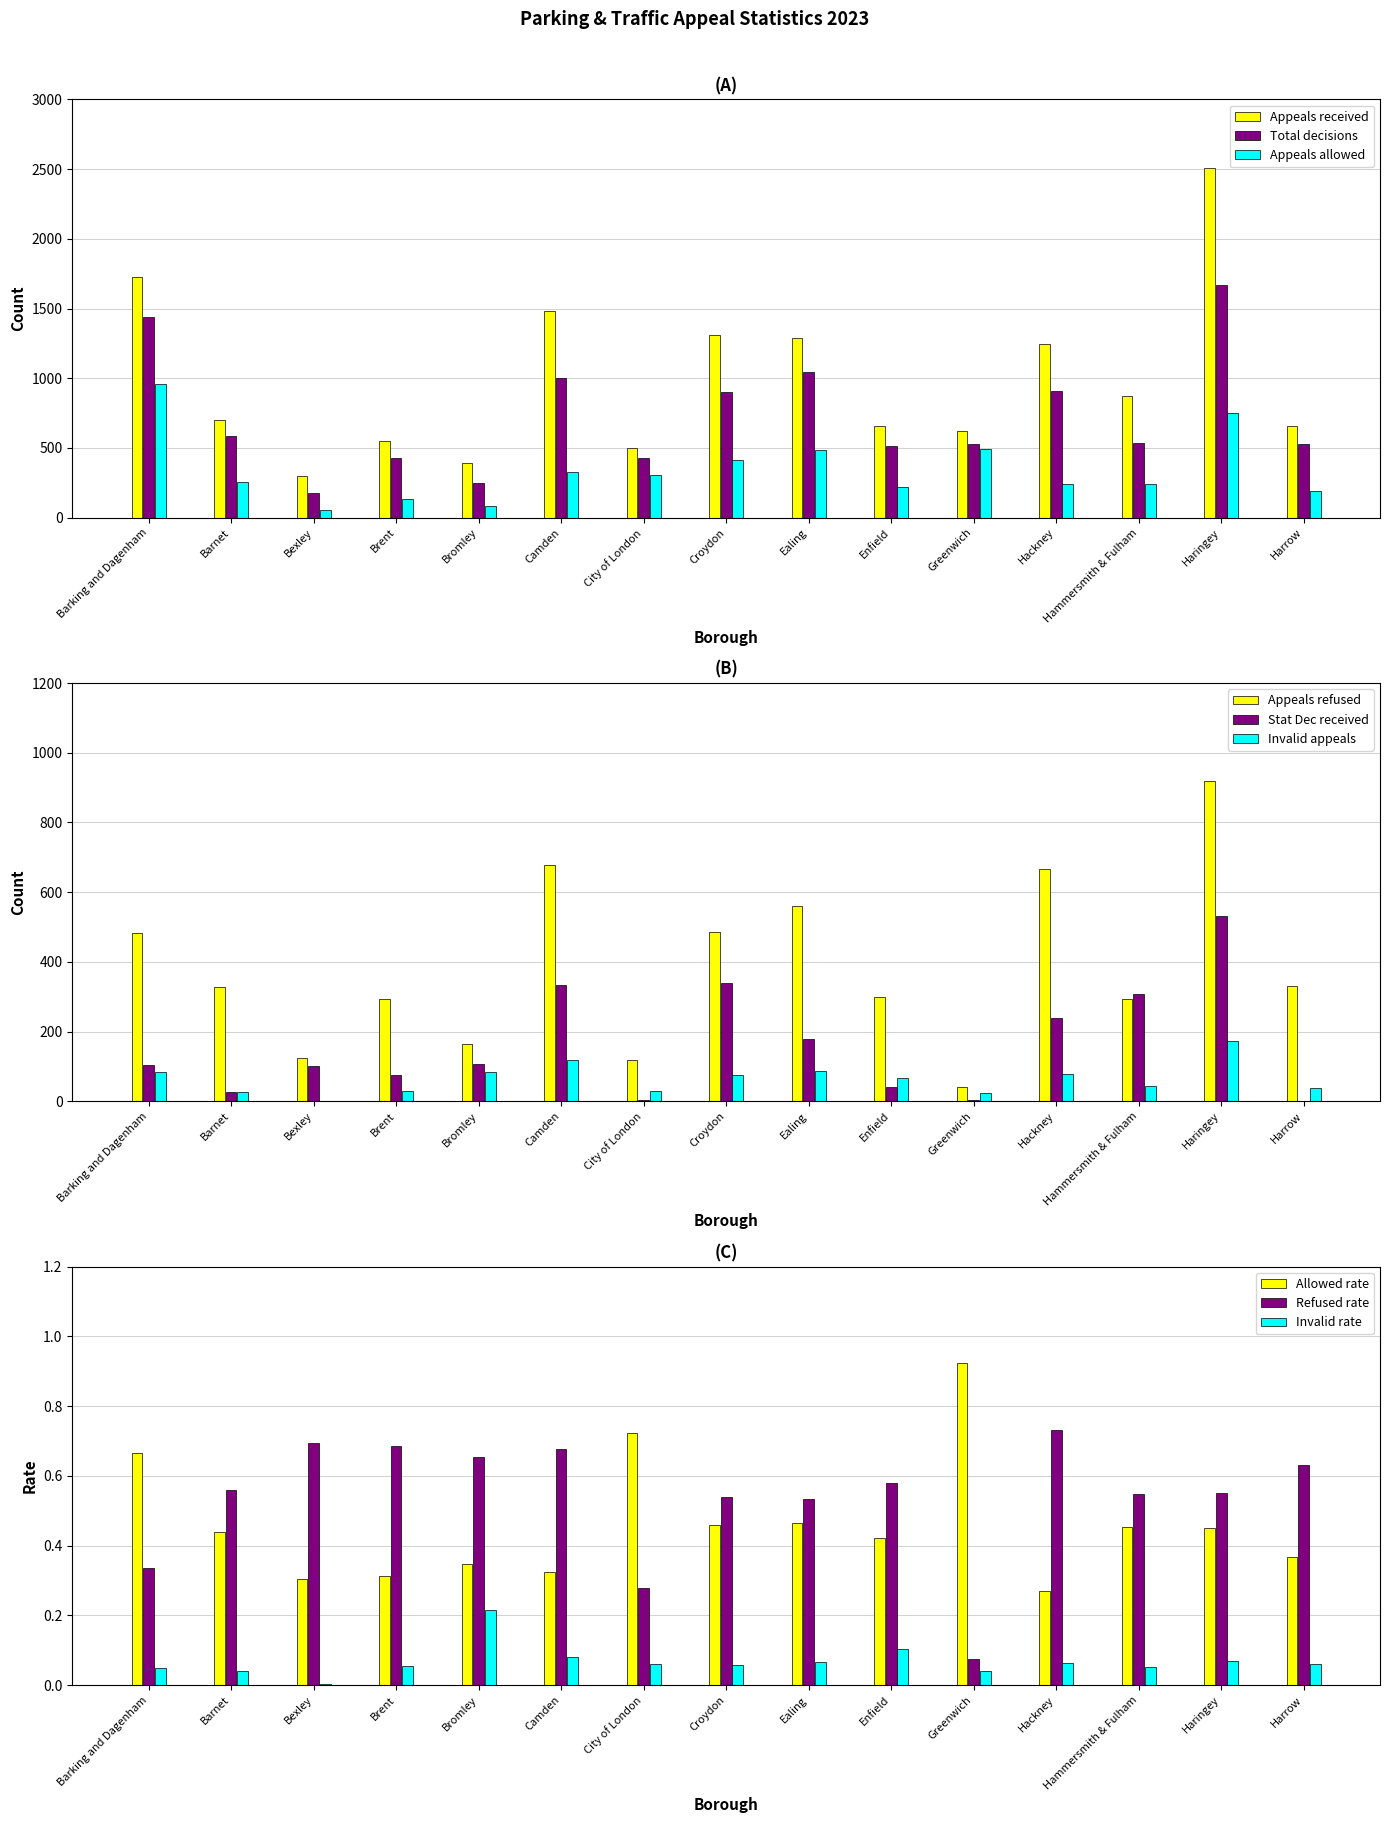

Rank the series at Enfield from lowest to highest value.

Stat Dec received, Invalid appeals, Appeals allowed, Appeals refused, Total decisions, Appeals received